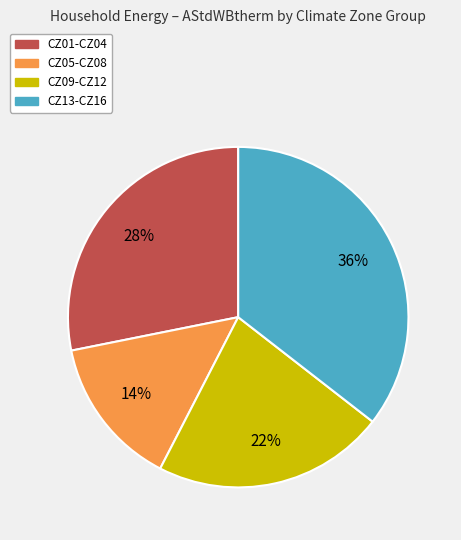

To the nearest percent, what is the average slice percentage?

25%